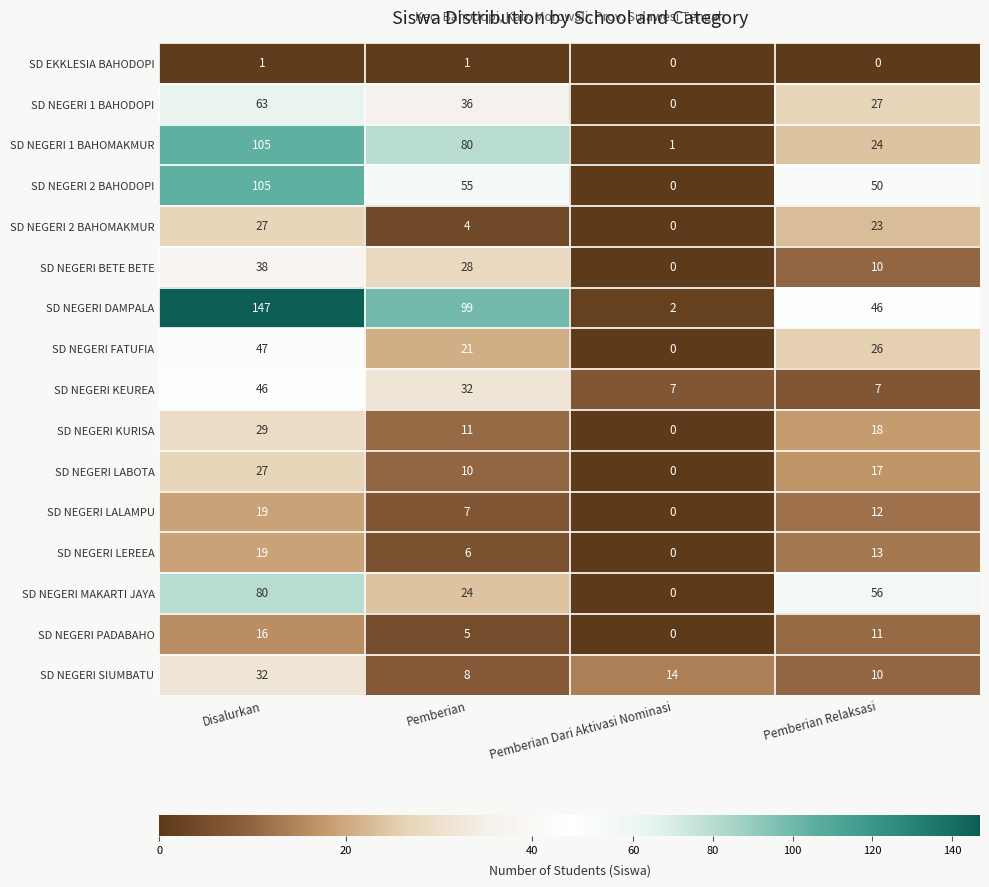

What is the difference between the second highest and minimum values in the SD NEGERI 2 BAHOMAKMUR series?

23